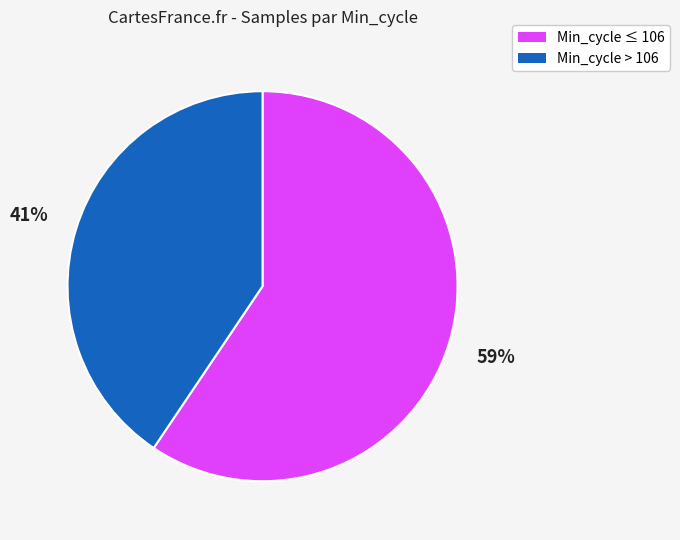

Which slice is the smallest?

Min_cycle > 106